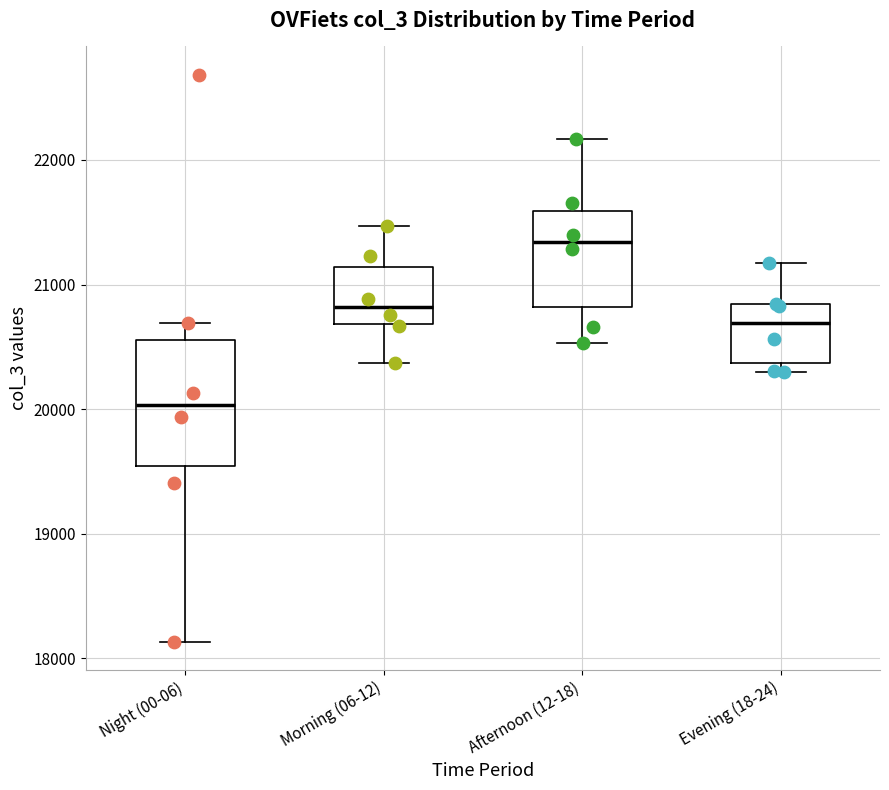

Which box is the tallest, from its lower edge to its upper edge?

Night (00-06)